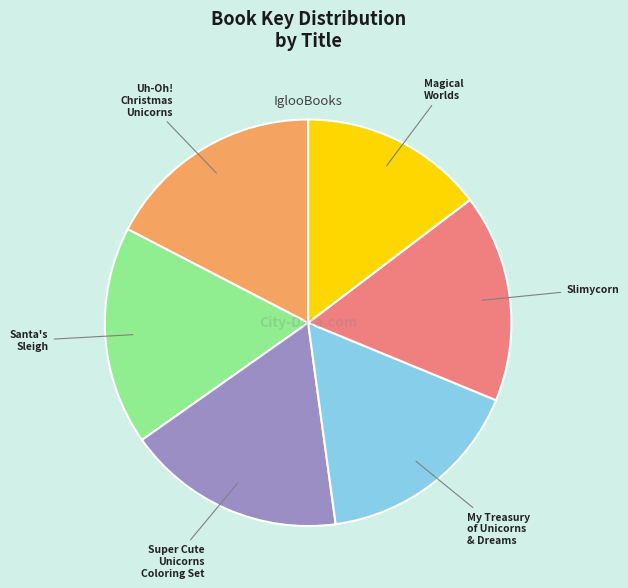

Which slice is the smallest?

Magical Worlds